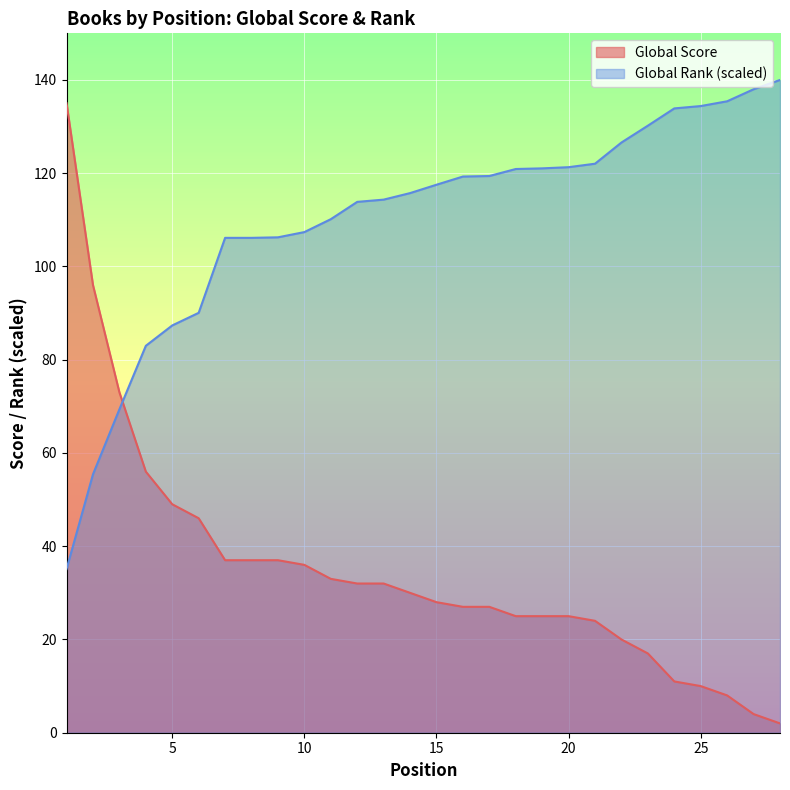

What value does the Global Rank (scaled) series have at 28?

140.0